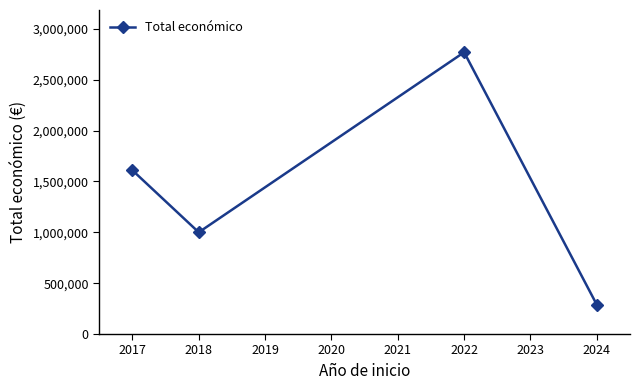

Approximately how many times larger is the value at 2018 compared to 2022?

0.4